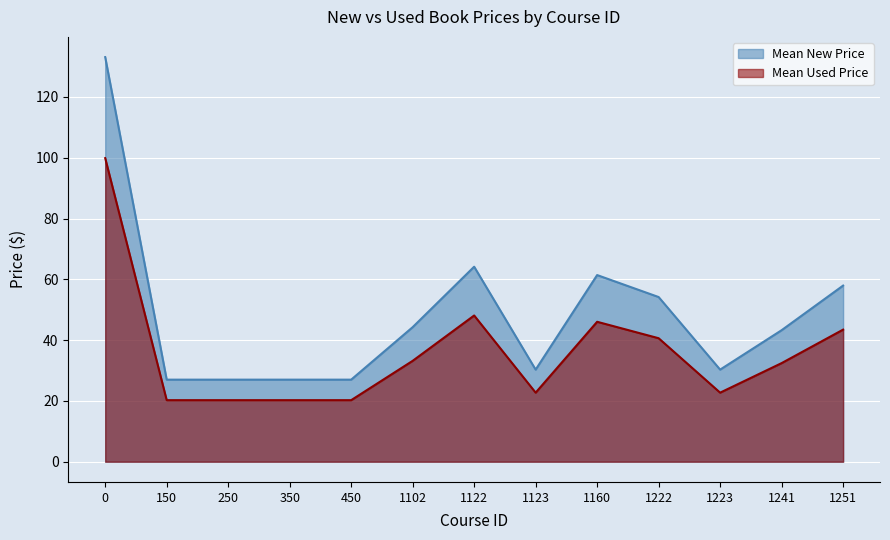

How many lines are shown in the chart?

2